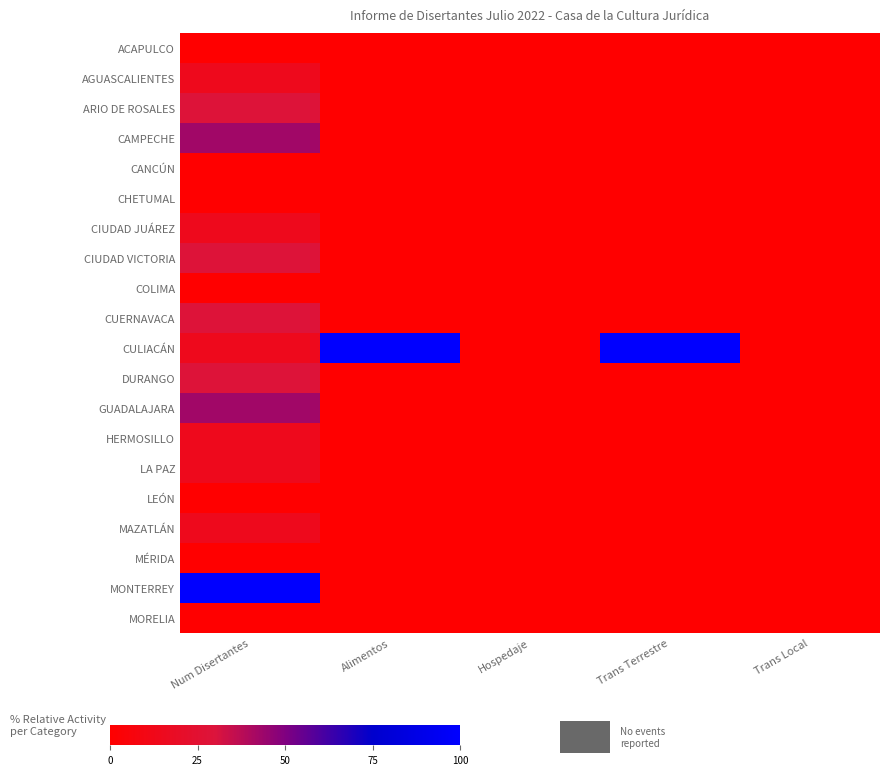

Which label corresponds to the largest value in the chart?

Alimentos